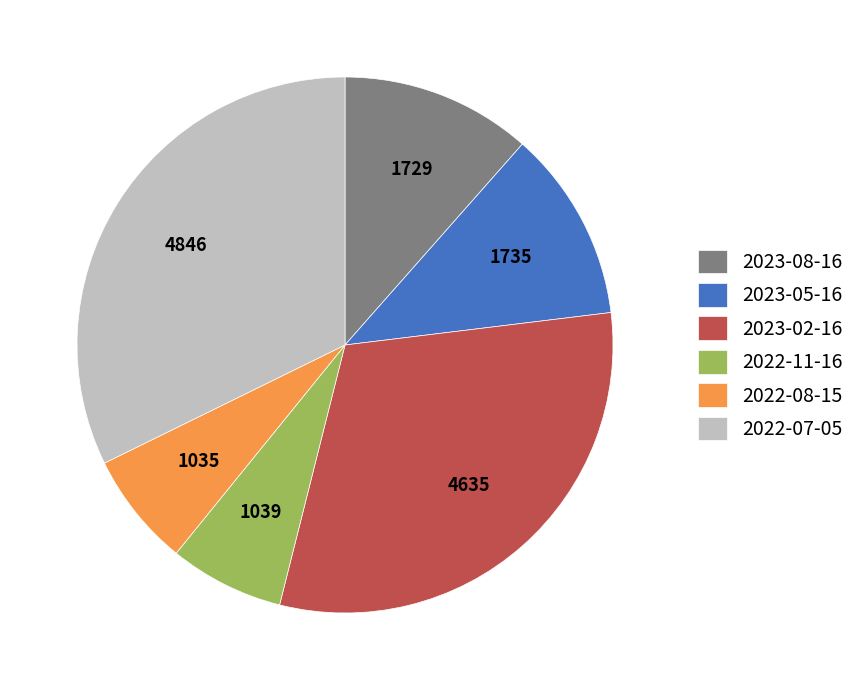

The 2023-05-16 slice represents 12% of the pie. True or false?

True